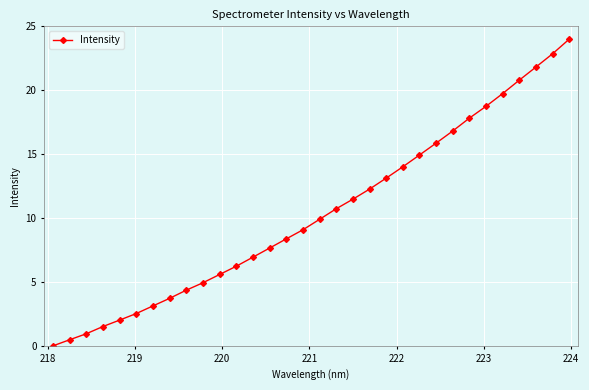

What is the value of the 5th point from the left?

2.0